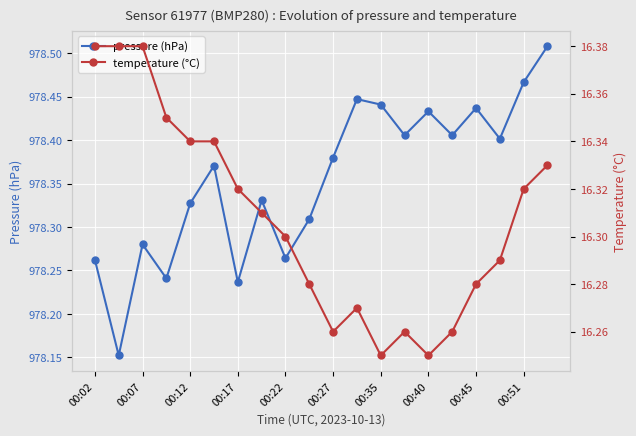

True or false: pressure (hPa) and temperature (°C) intersect in this chart.

False